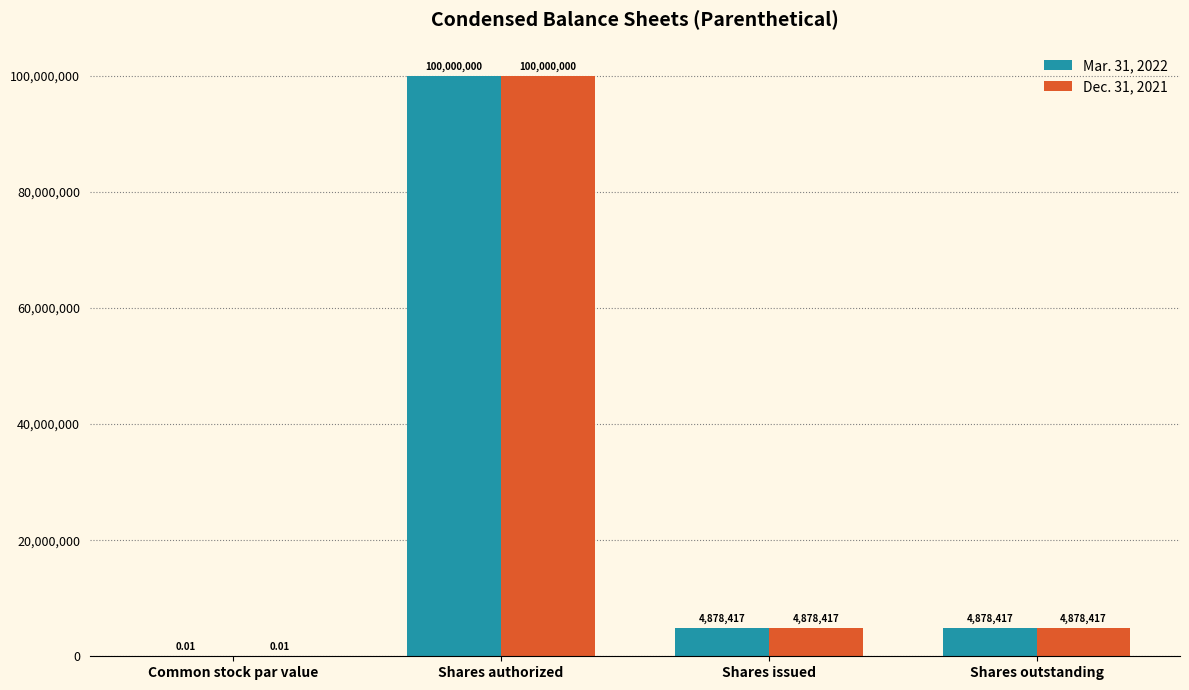

Which category has the highest value in the Mar. 31, 2022 series?

Shares authorized